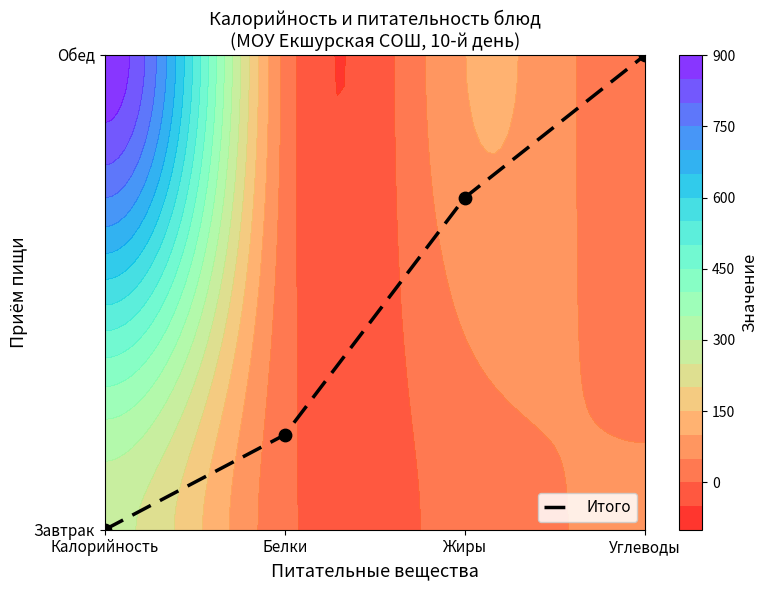

Rank the categories by value from highest to lowest.

Углеводы, Жиры, Белки, Калорийность